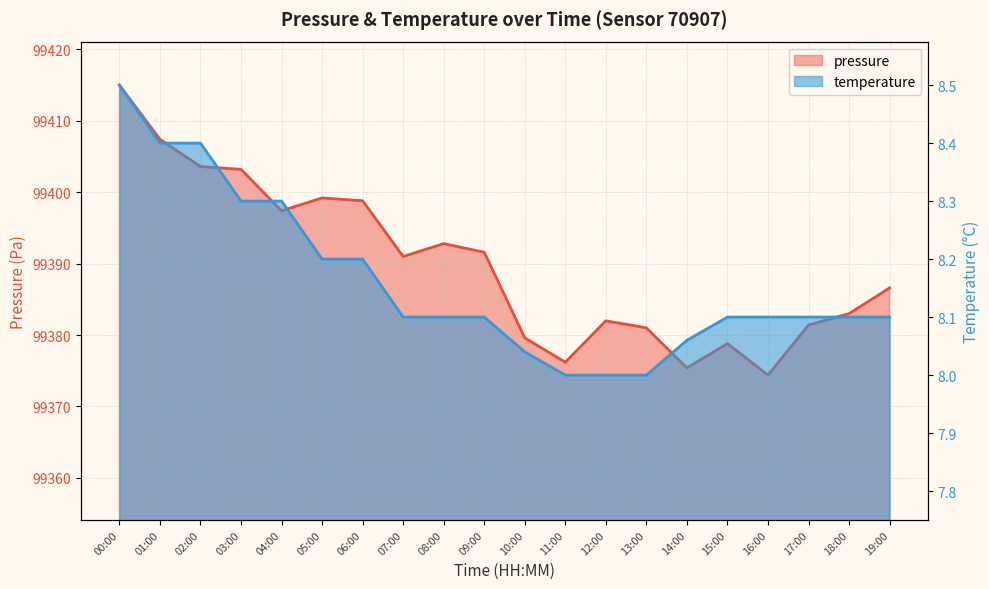

What is the average value of the temperature series?

8.2